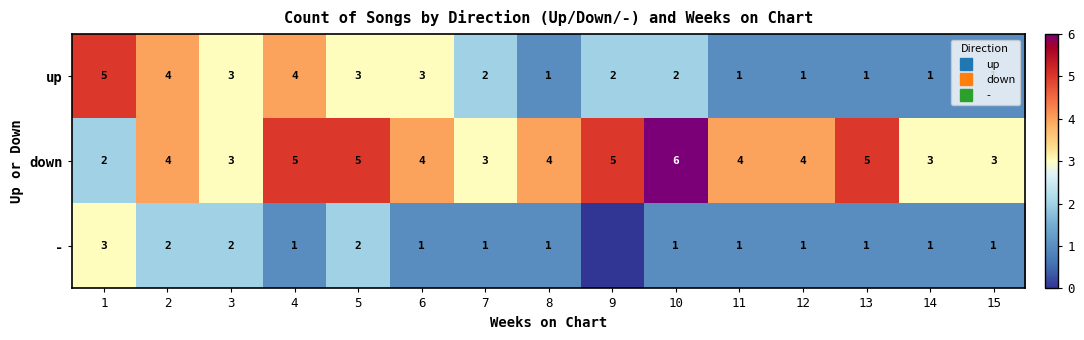

Which series has the largest range (max minus min)?

up